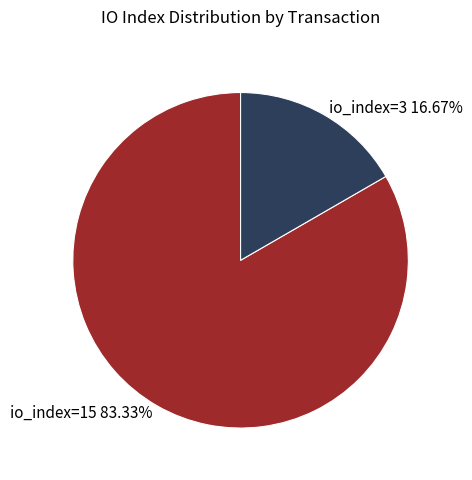

Count the number of slices in the pie.

2